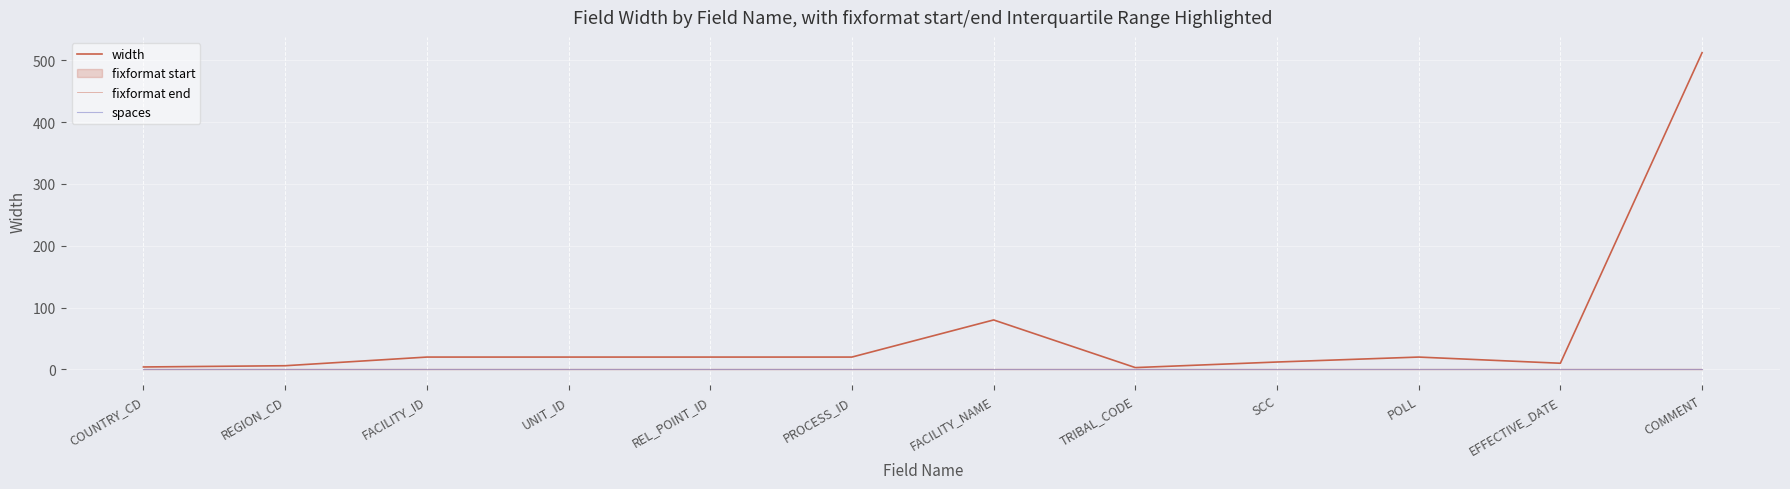

At which category is the sum across all series the highest?

COMMENT